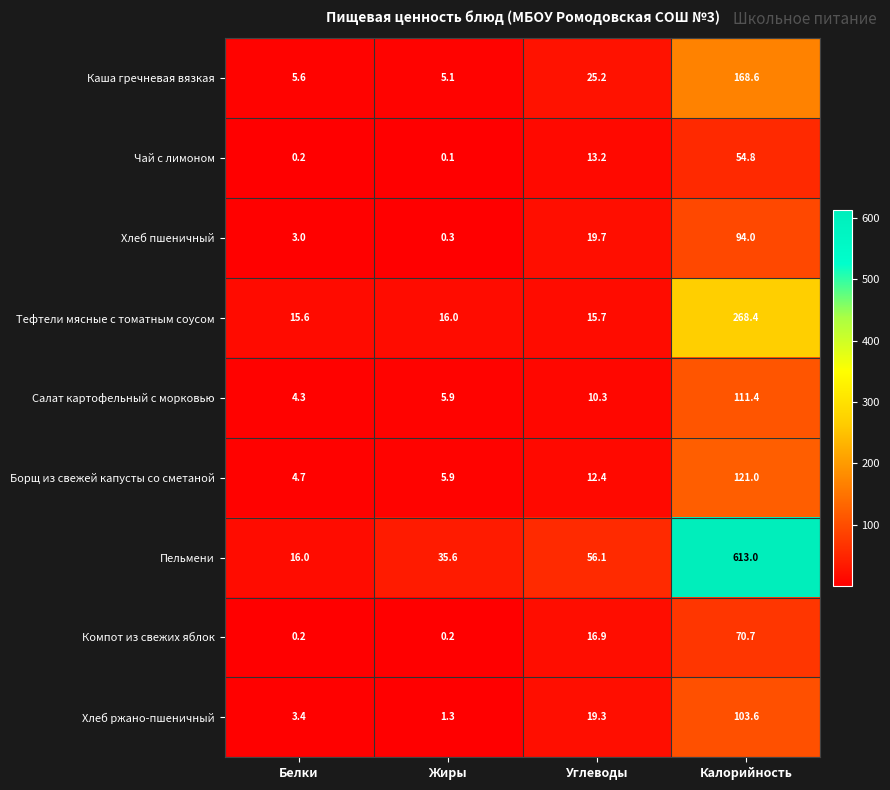

Which category has the lowest value in the Хлеб пшеничный series?

Жиры